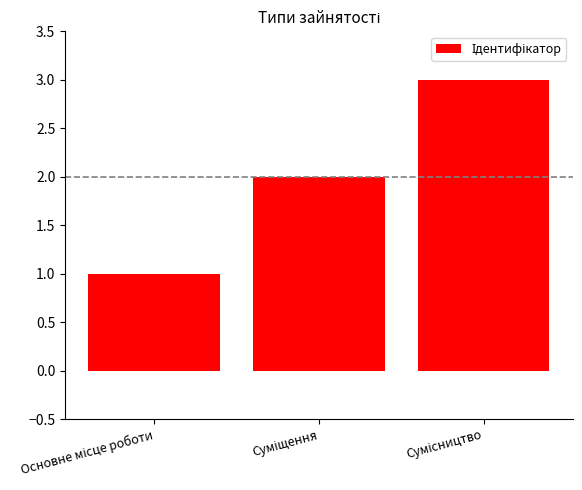

How many data points are less than 2?

1